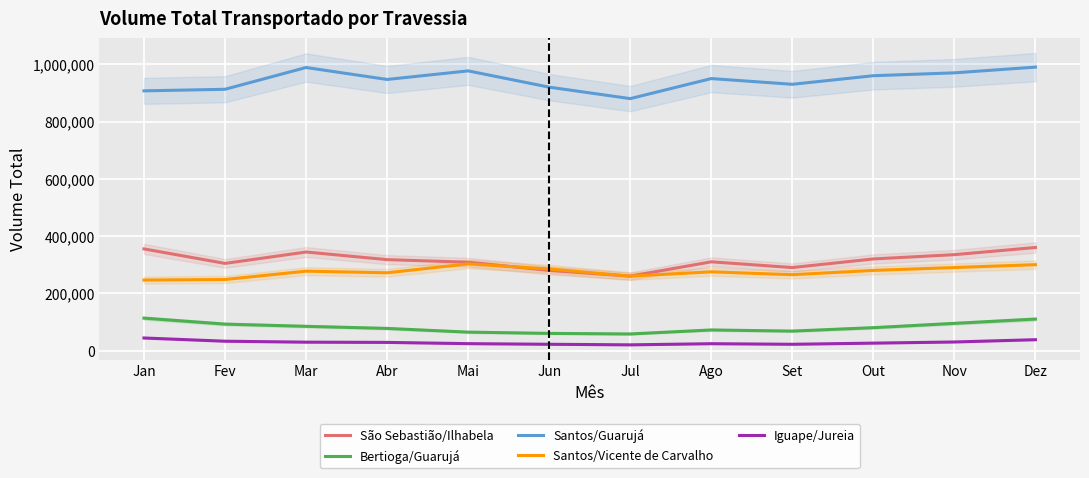

Rank the series by their maximum value, from lowest to highest.

Iguape/Jureia, Bertioga/Guarujá, Santos/Vicente de Carvalho, São Sebastião/Ilhabela, Santos/Guarujá